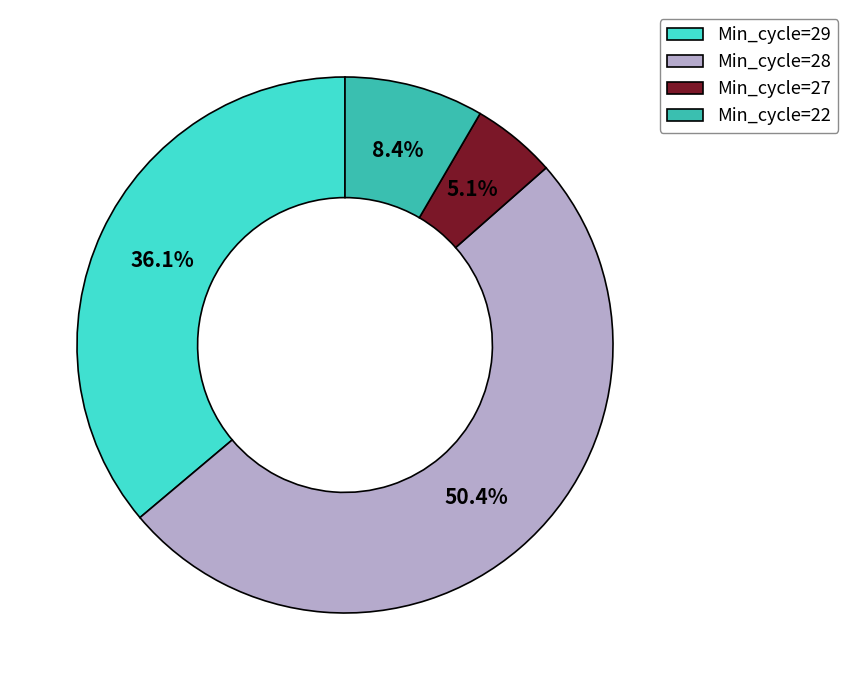

What is the largest slice in the pie chart?

Min_cycle=28